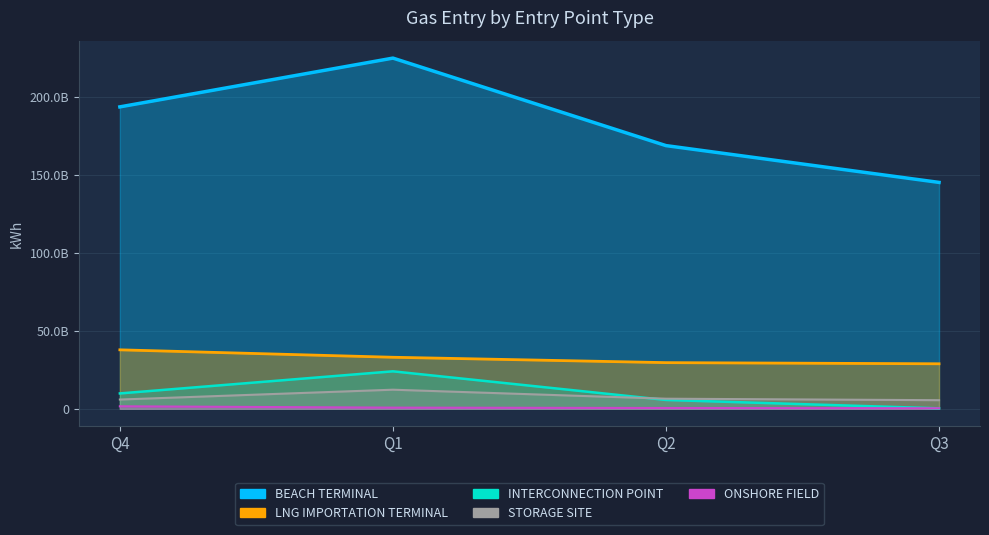

Reading right to left, list all the values displayed in this chart.

BEACH TERMINAL: Q3=145125136372.5	Q2=168710388990.0	Q1=224796385440.0	Q4=193533587280.0
LNG IMPORTATION TERMINAL: Q3=28866923580.0	Q2=29602004850.0	Q1=33042722570.0	Q4=37811220370.0
INTERCONNECTION POINT: Q3=308472890.0	Q2=5673712990.0	Q1=24031426540.0	Q4=9864074880.0
STORAGE SITE: Q3=5529171340.0	Q2=6476577470.0	Q1=12250353830.0	Q4=5941900690.0
ONSHORE FIELD: Q3=360544800.0	Q2=533870700.0	Q1=755395960.0	Q4=1615900000.0